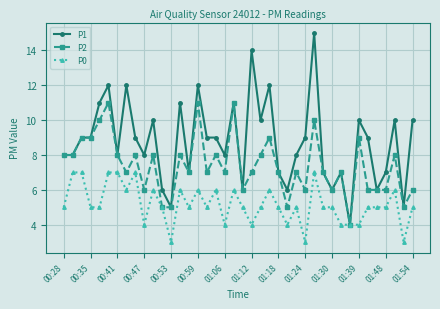

What is the value of the P1 point at the 30th from the left?

7